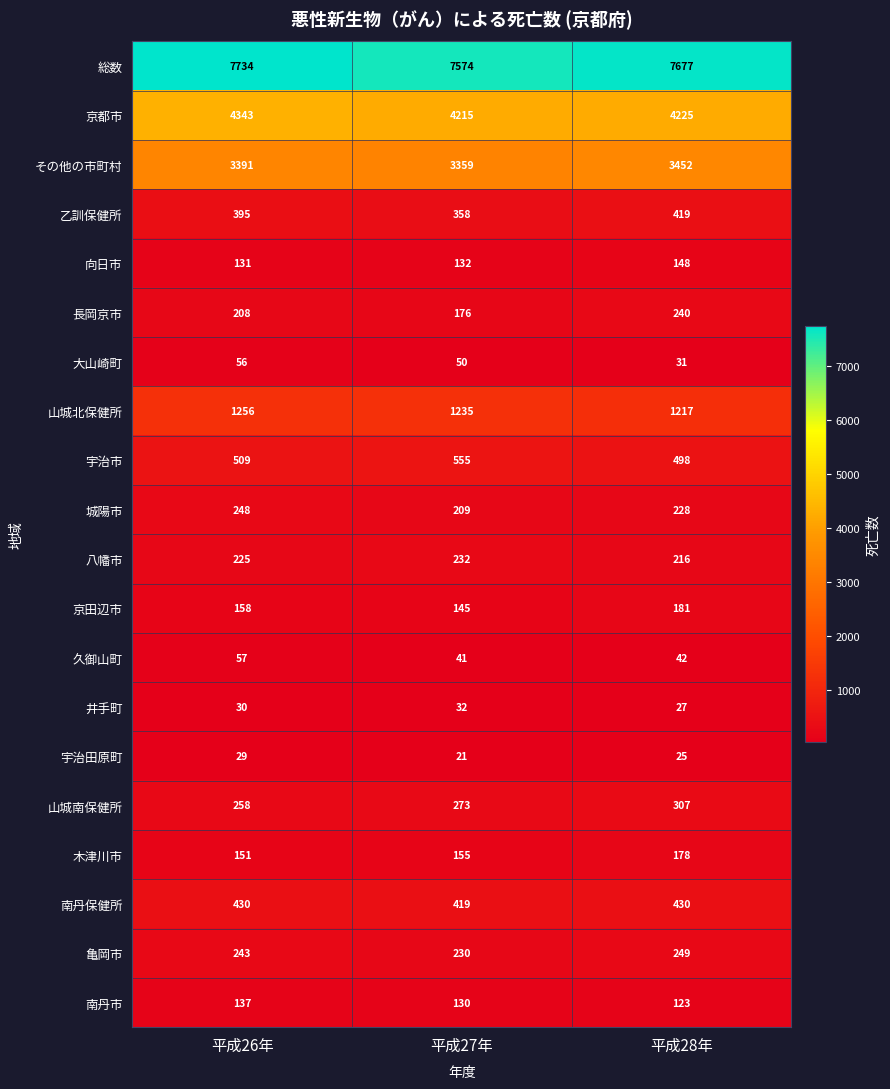

Rank the series by their maximum value, from highest to lowest.

総数, 京都市, その他の市町村, 山城北保健所, 宇治市, 南丹保健所, 乙訓保健所, 山城南保健所, 亀岡市, 城陽市, 長岡京市, 八幡市, 京田辺市, 木津川市, 向日市, 南丹市, 久御山町, 大山崎町, 井手町, 宇治田原町